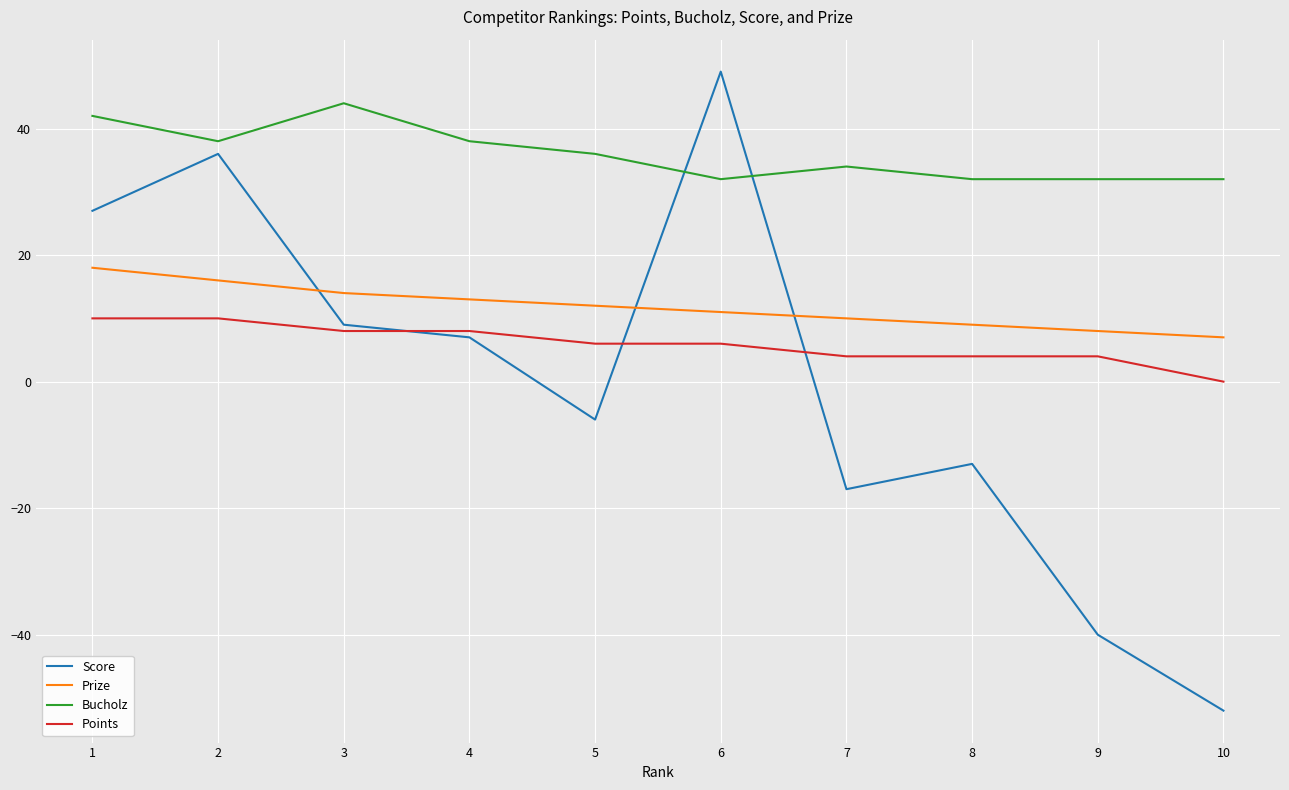

Is it true that Prize equals 22 at 4?

False